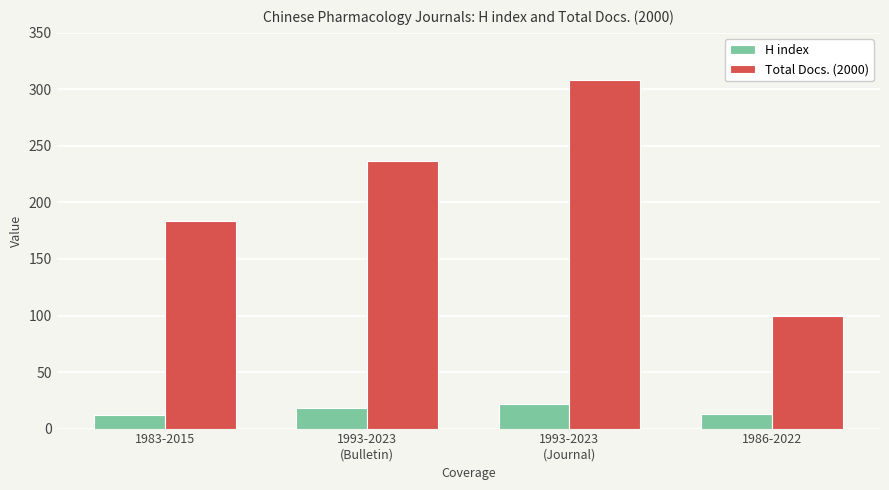

Are the bars horizontal?

No